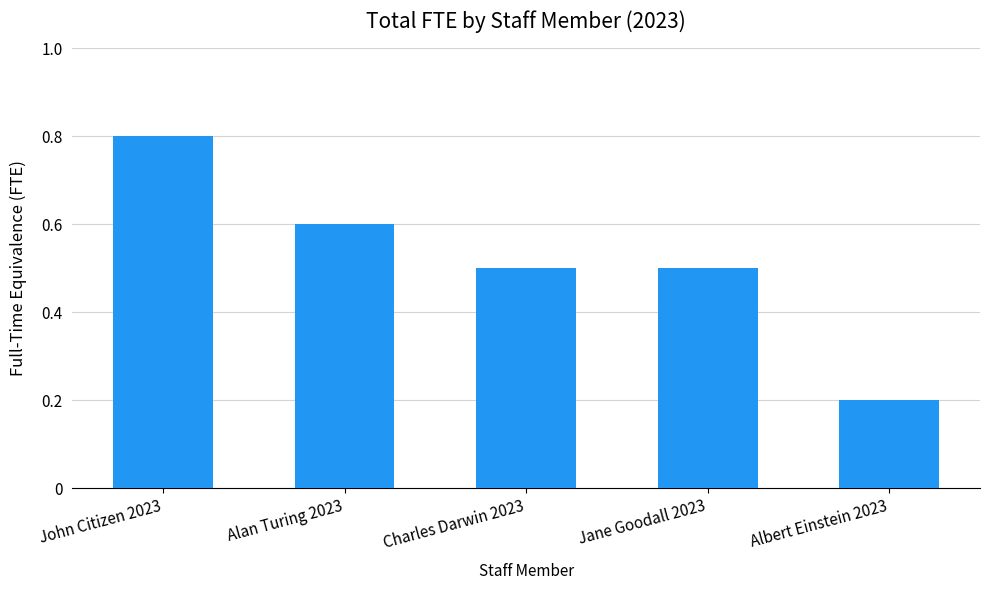

What value does the data have at Charles Darwin 2023?

0.5